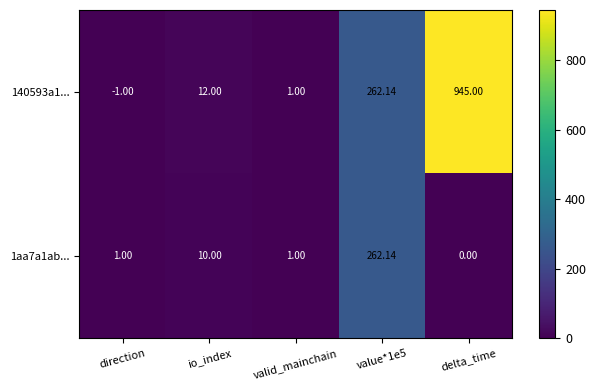

At which category is the sum across all series the highest?

delta_time